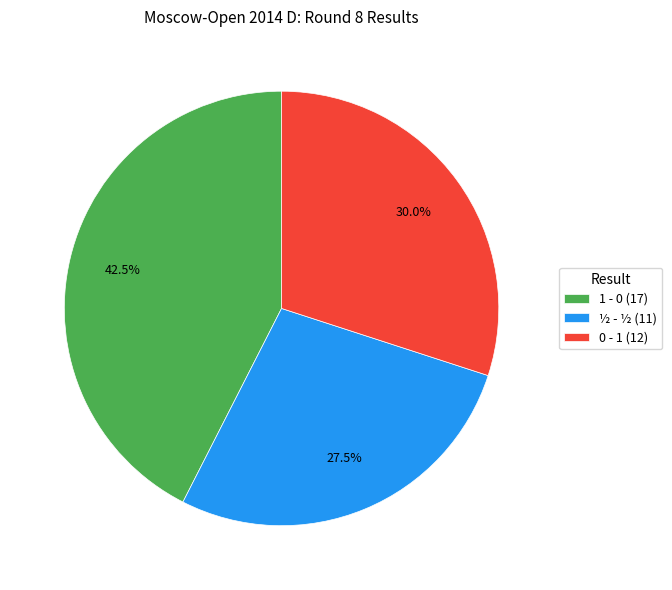

To the nearest percent, what is the average slice percentage?

33%